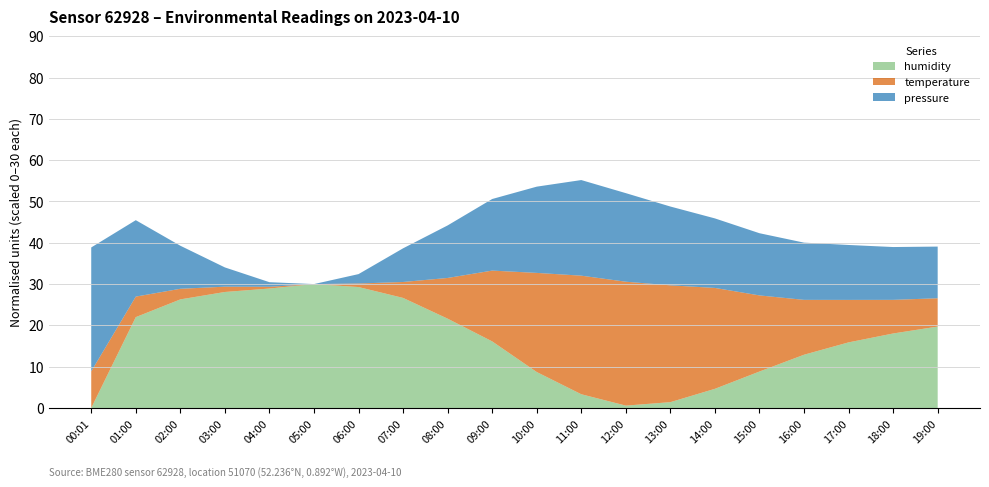

Is it true that humidity equals 26.7 at 07:00?

True